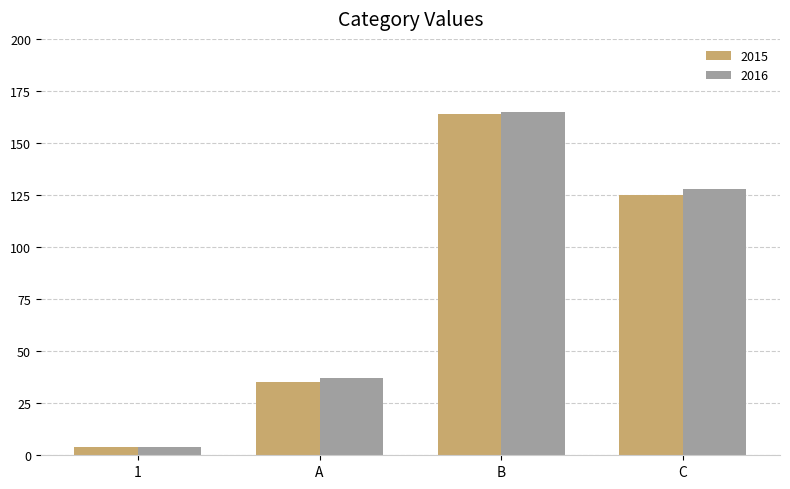

What is the label of the 2nd bar from the left?

A